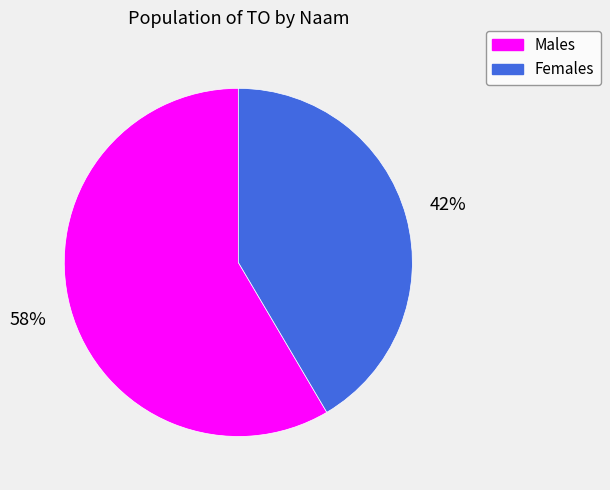

Is it true that Females is 52% of the pie?

False